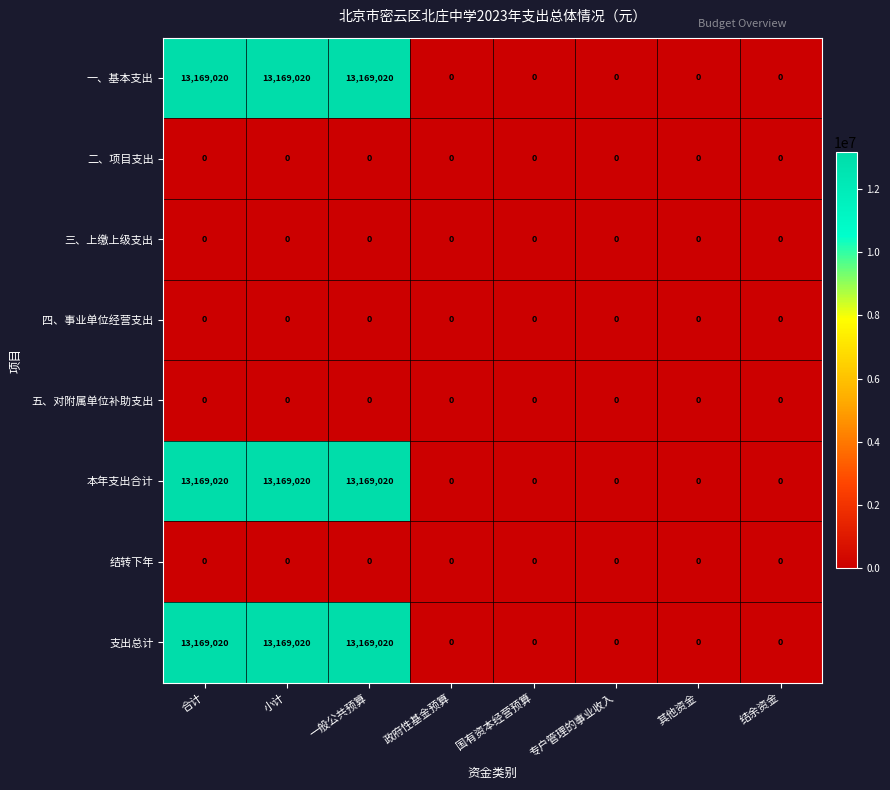

What is the greatest value displayed?

13169020